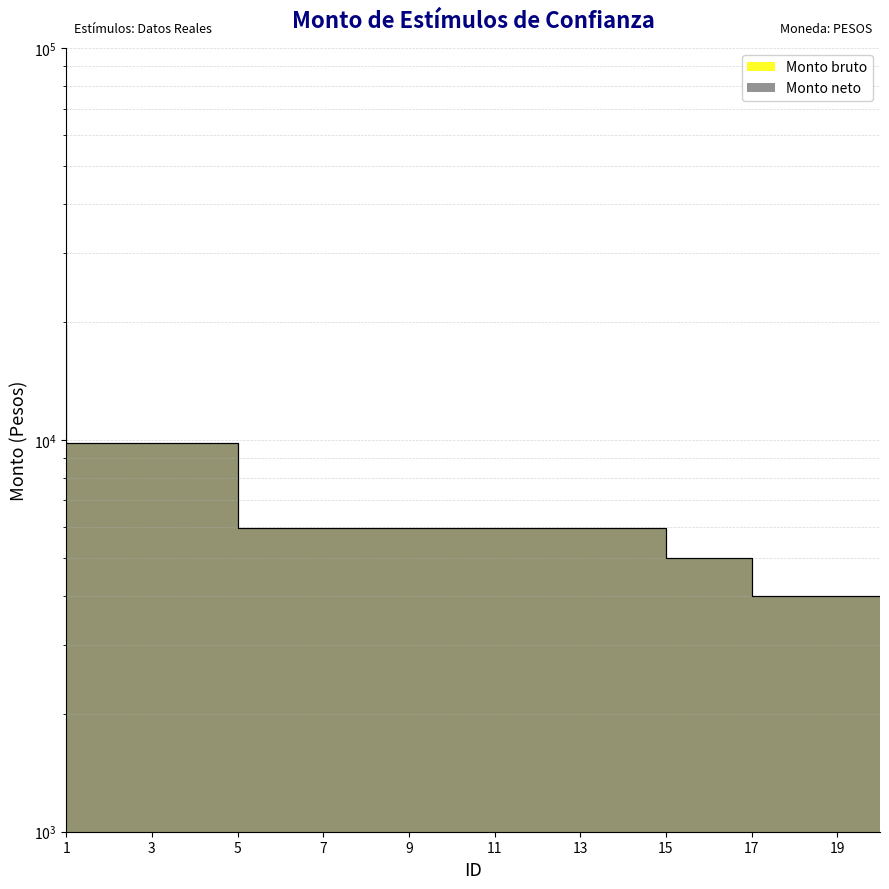

True or false: Monto neto and Monto bruto intersect in this chart.

False